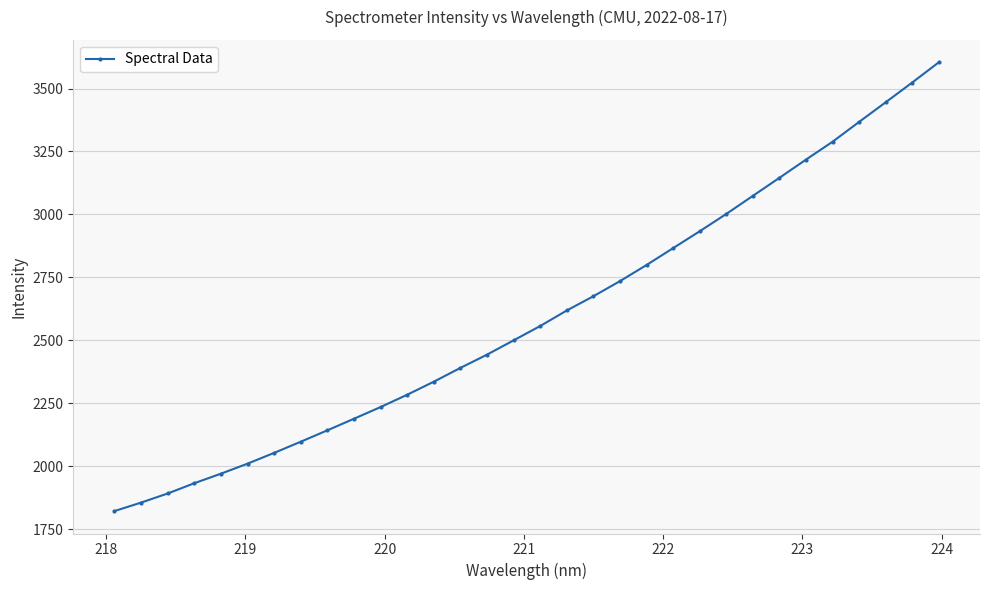

What is the average value?

2594.2